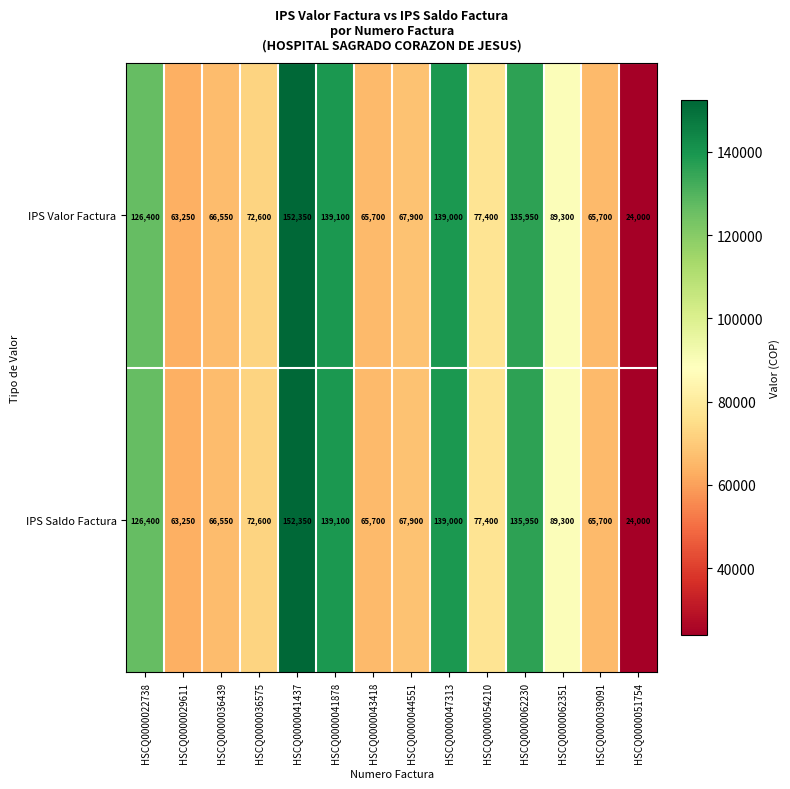

What is the total value across all series at HSCQ0000062230?

271900